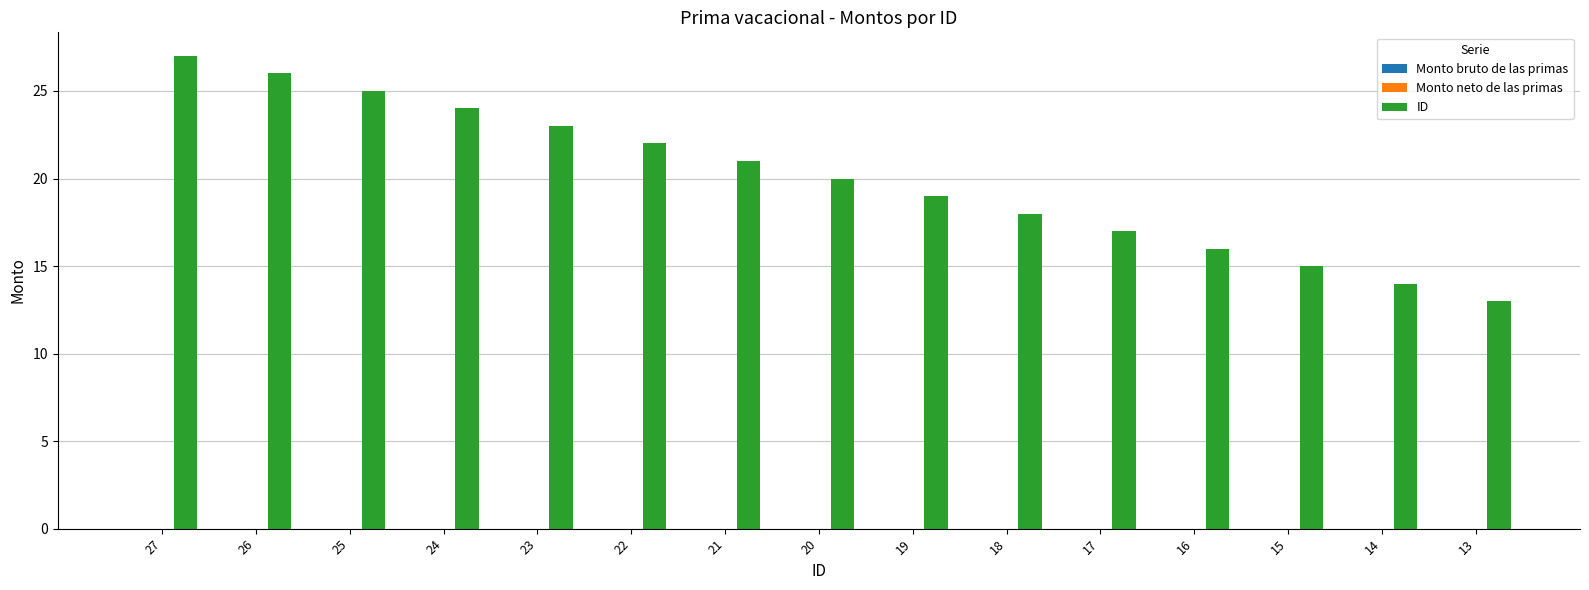

What is the maximum value shown in the chart?

27